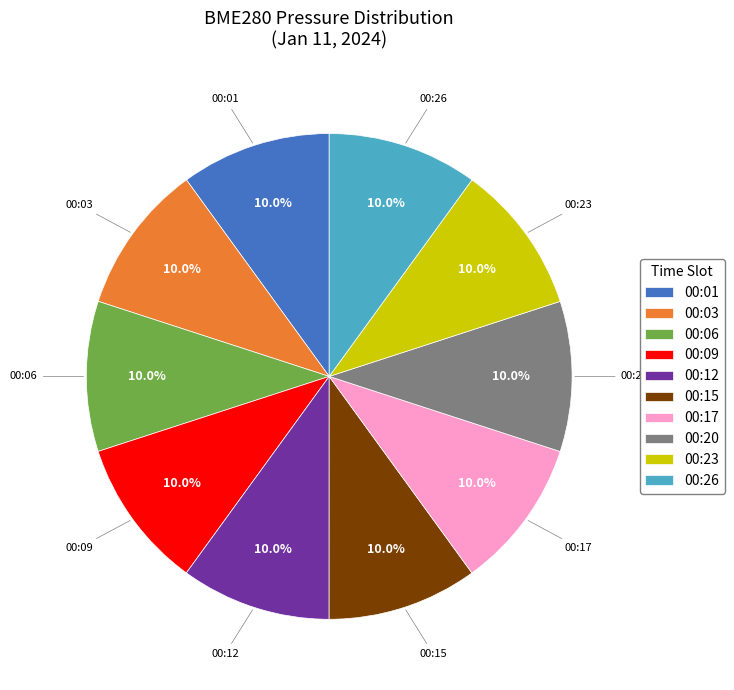

Is there a majority slice in this chart?

No